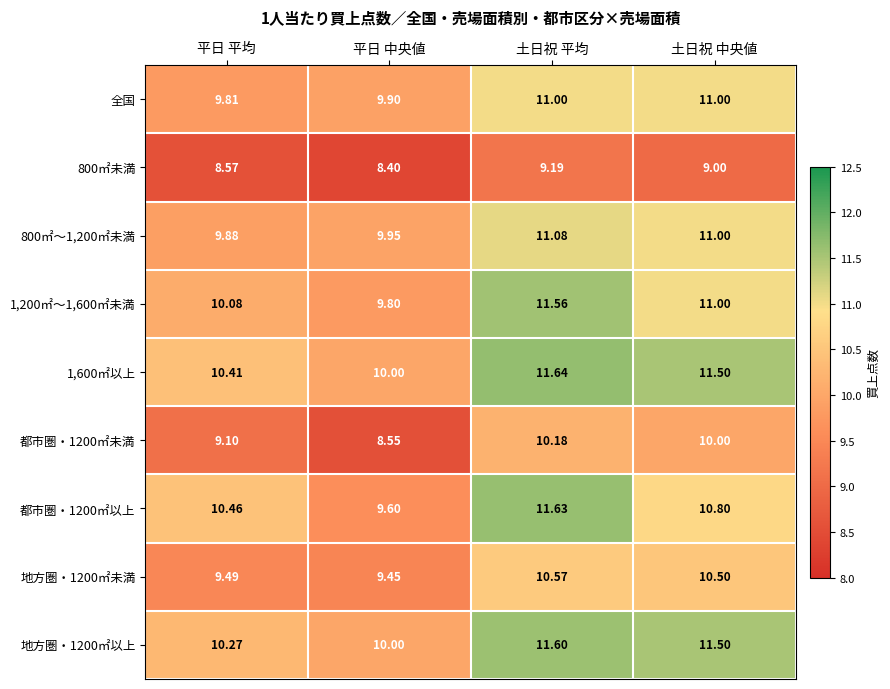

What is the average value of the 800㎡未満 series?

8.8